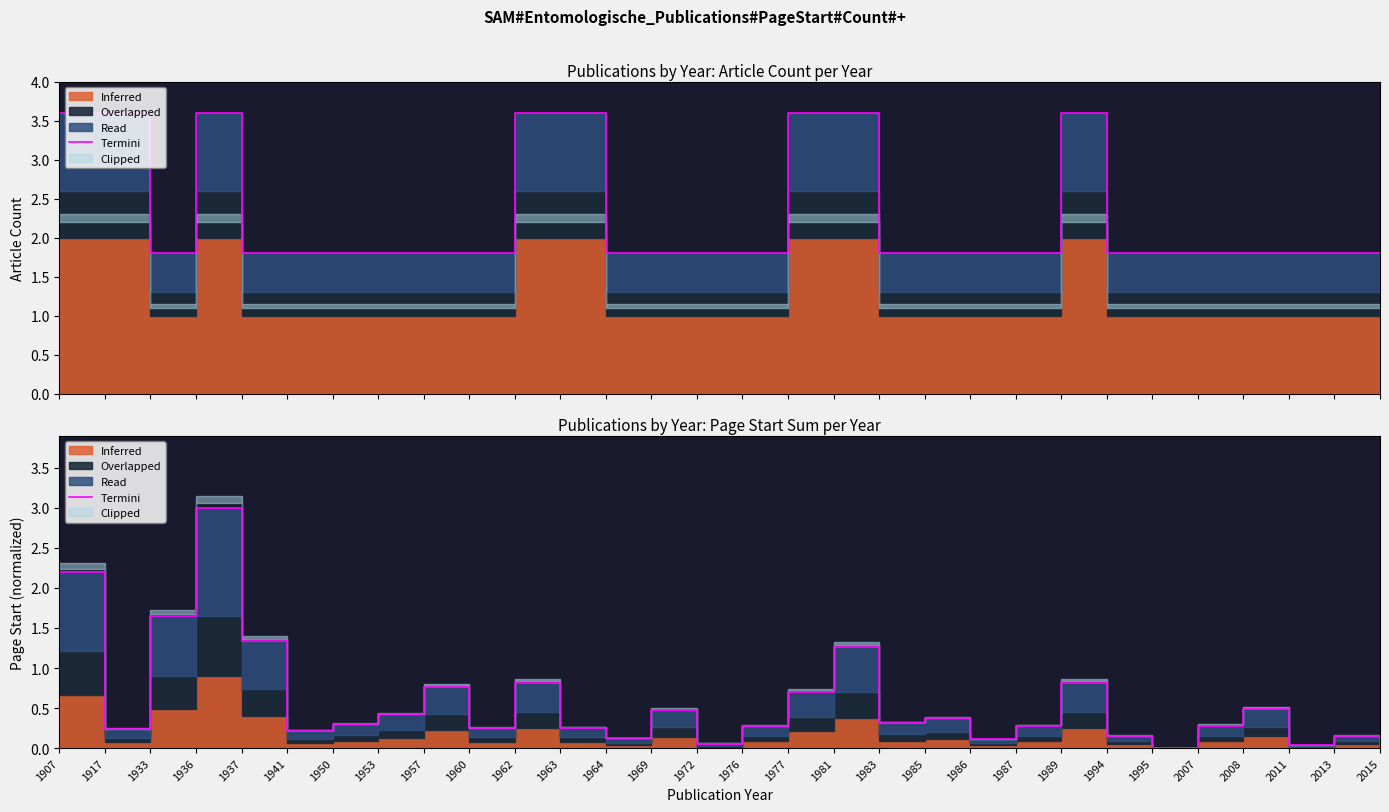

Reading left to right, extract all data points from this chart.

2.2	0.2	1.6	3.0	1.3	0.2	0.3	0.4	0.8	0.2	0.8	0.3	0.1	0.5	0.1	0.3	0.7	1.3	0.3	0.4	0.1	0.3	0.8	0.2	0.0	0.3	0.5	0.0	0.2	0.0